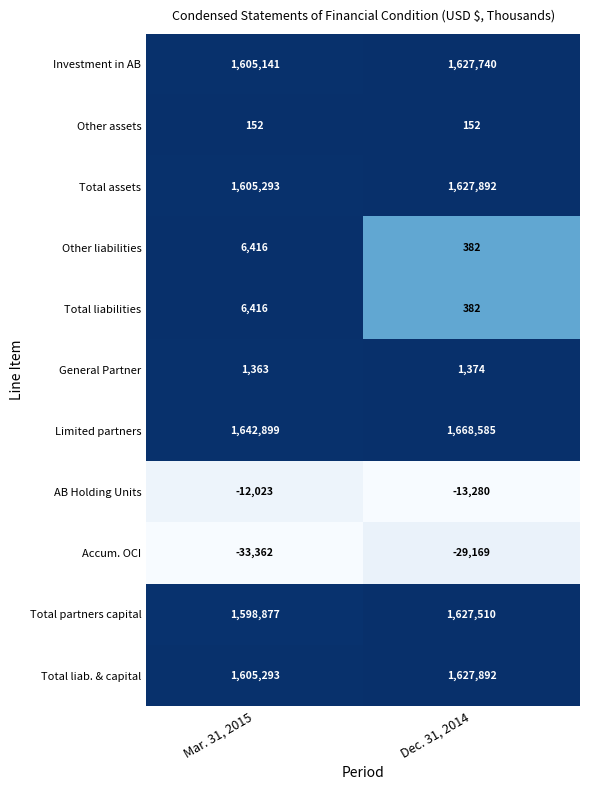

Reading left to right, transcribe all the data shown in this chart.

Investment in AB: Mar. 31, 2015=1605141	Dec. 31, 2014=1627740
Other assets: Mar. 31, 2015=152	Dec. 31, 2014=152
Total assets: Mar. 31, 2015=1605293	Dec. 31, 2014=1627892
Other liabilities: Mar. 31, 2015=6416	Dec. 31, 2014=382
Total liabilities: Mar. 31, 2015=6416	Dec. 31, 2014=382
General Partner: Mar. 31, 2015=1363	Dec. 31, 2014=1374
Limited partners: Mar. 31, 2015=1642899	Dec. 31, 2014=1668585
AB Holding Units: Mar. 31, 2015=-12023	Dec. 31, 2014=-13280
Accum. OCI: Mar. 31, 2015=-33362	Dec. 31, 2014=-29169
Total partners capital: Mar. 31, 2015=1598877	Dec. 31, 2014=1627510
Total liab. & capital: Mar. 31, 2015=1605293	Dec. 31, 2014=1627892